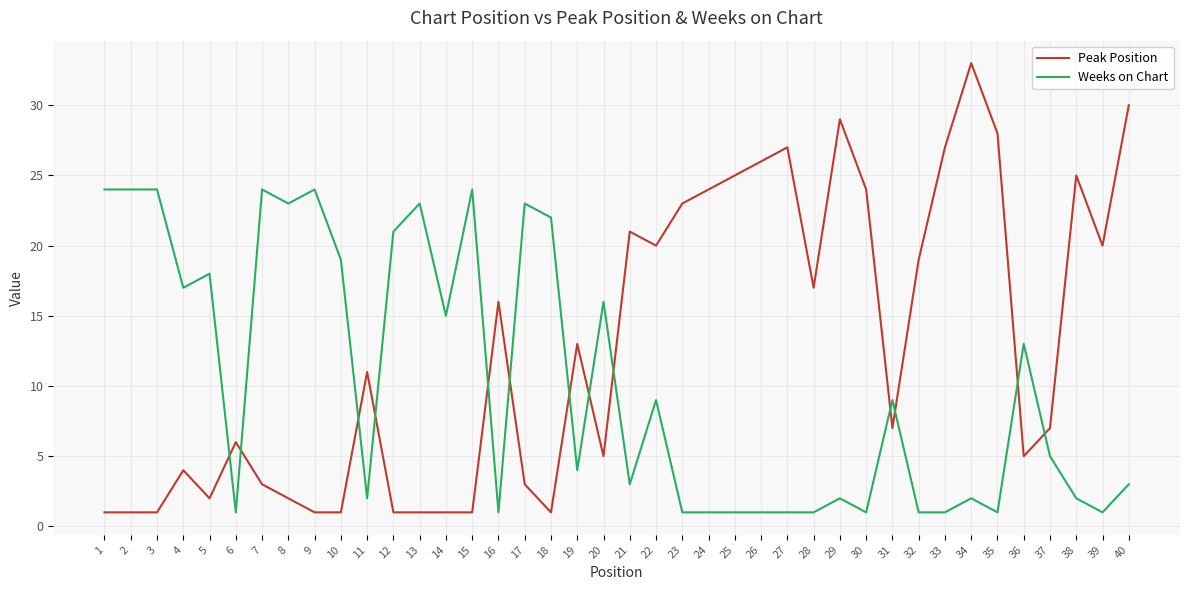

Is the value of Peak Position at 23 greater than the value of Weeks on Chart at 40?

Yes